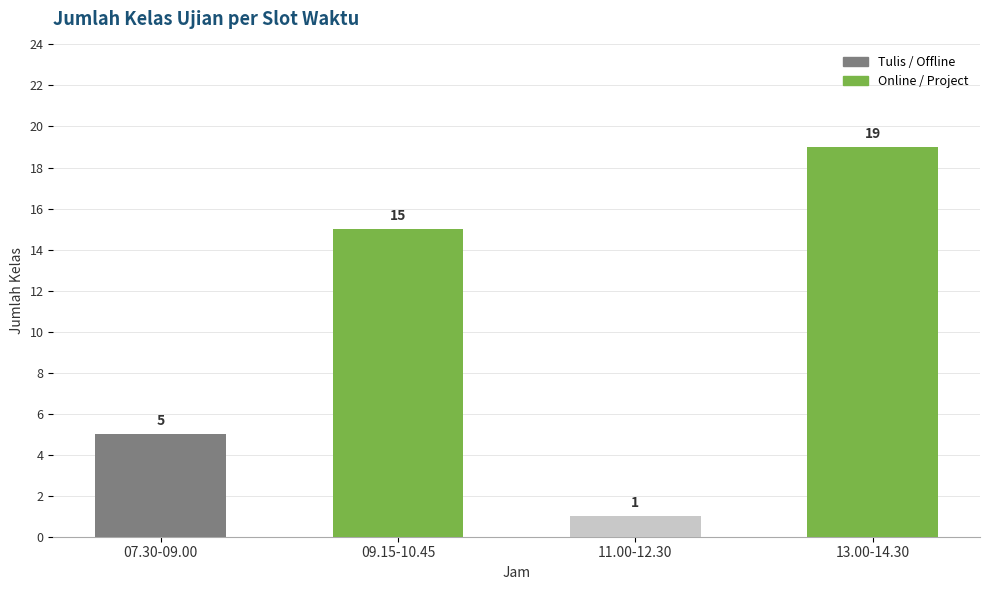

At which category does the chart reach its peak across all series?

13.00-14.30